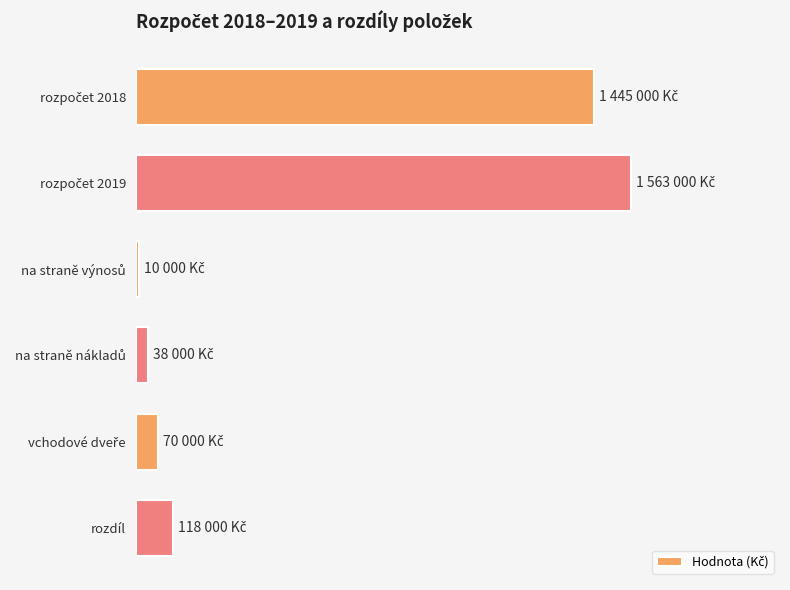

Does the chart contain any negative values?

No